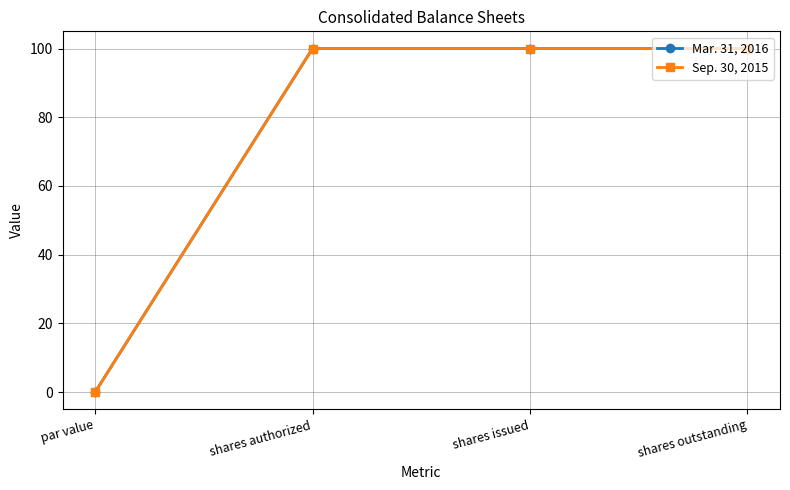

What is the sum of the Mar. 31, 2016 values at shares outstanding and par value?

100.0